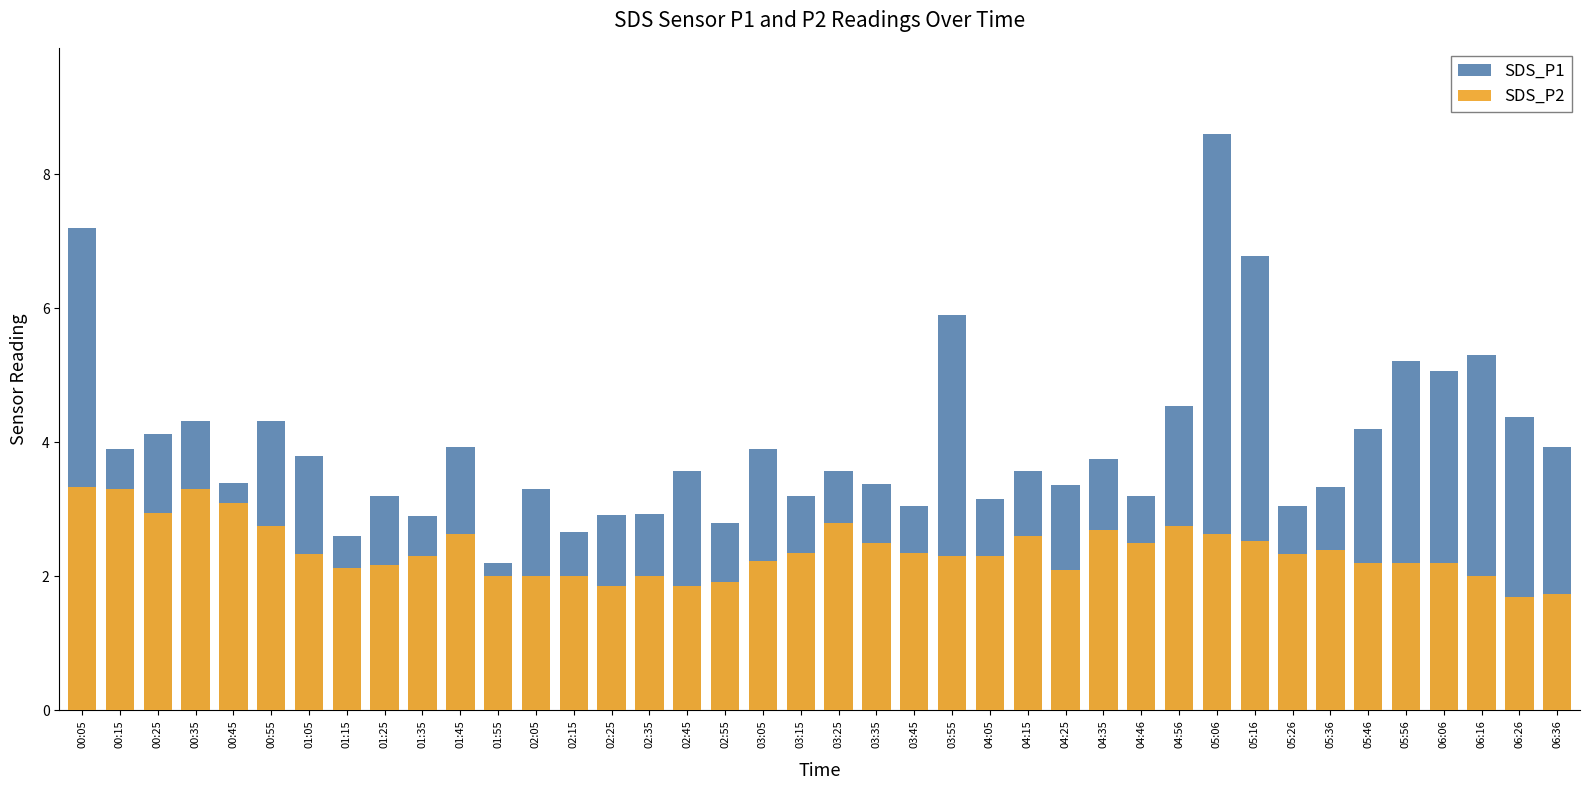

Between 05:46 and 02:35, which is larger?

05:46